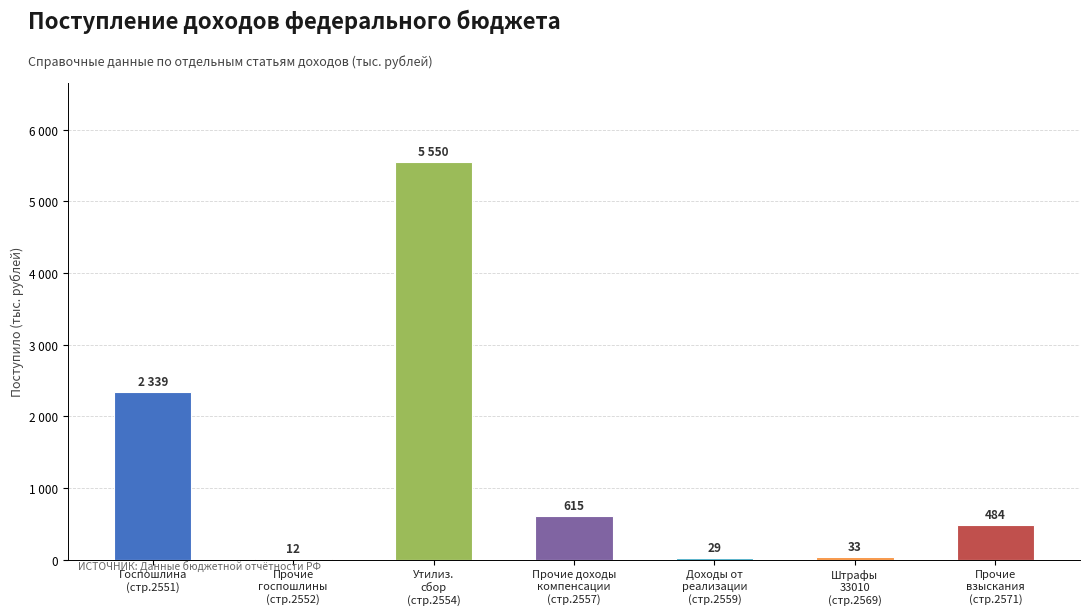

True or false: the data shows 172 at Прочие
взыскания
(стр.2571).

False